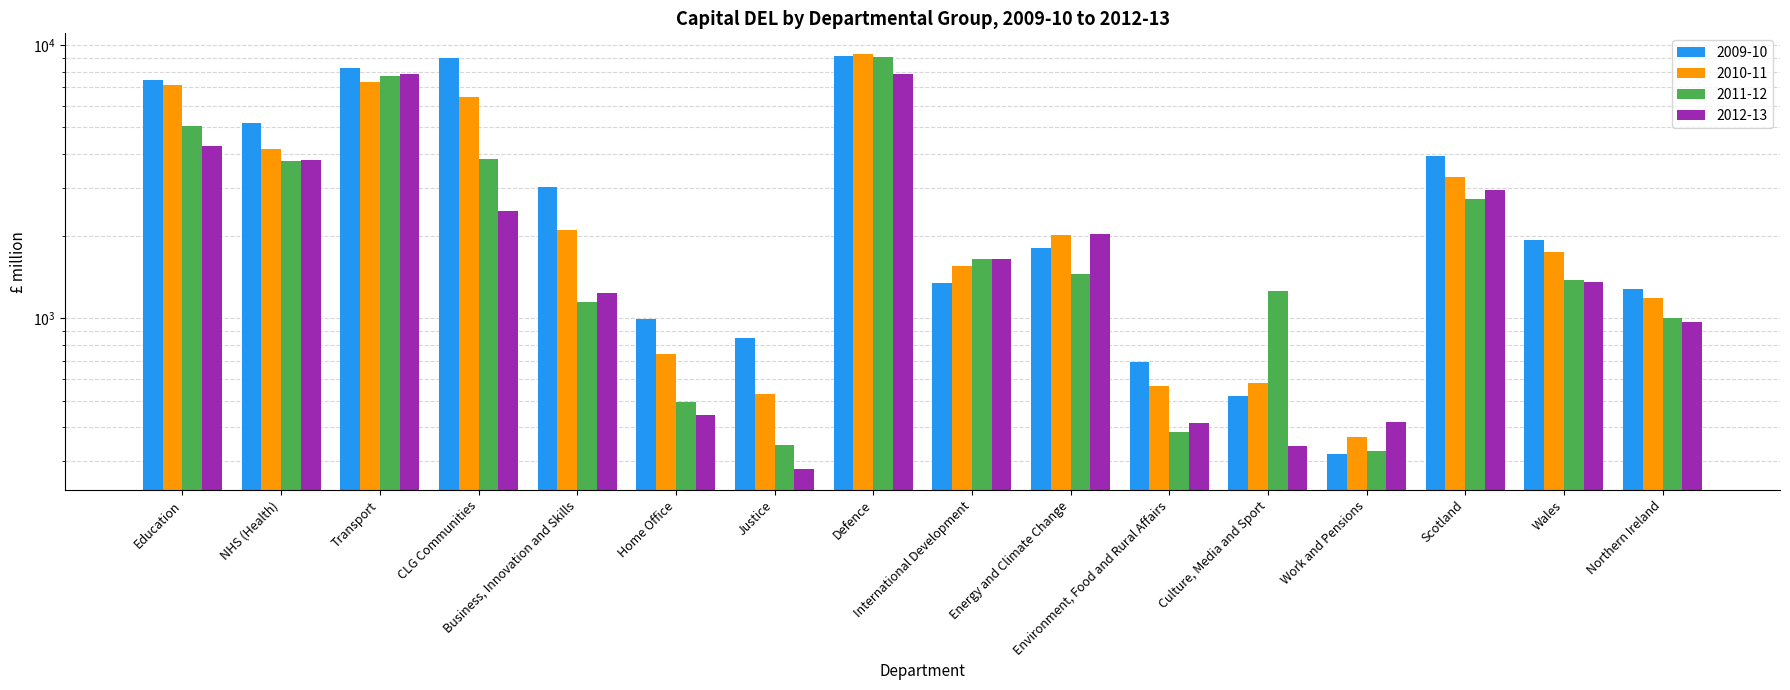

What is the sum of all 2010-11 values?

48997